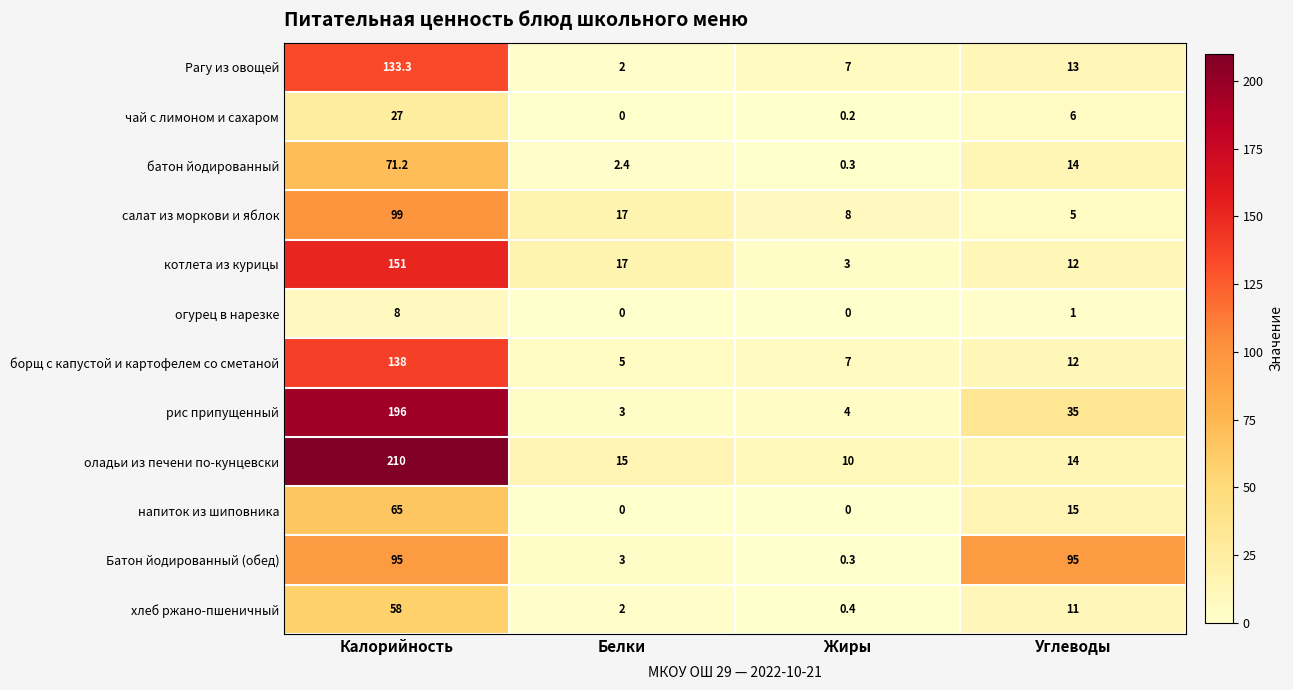

How many values in the рис припущенный series are below 35?

2